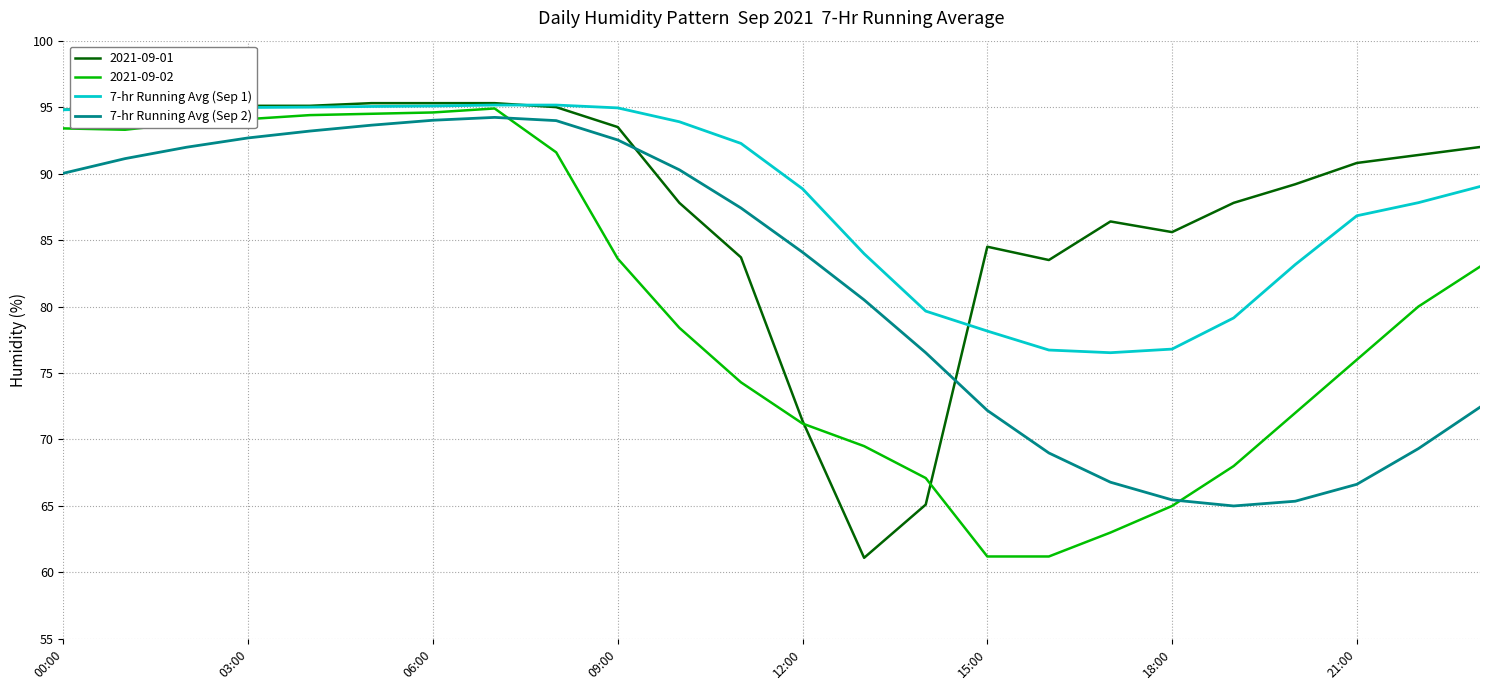

What is the sum of all 7-hr Running Avg (Sep 2) values?

1958.4